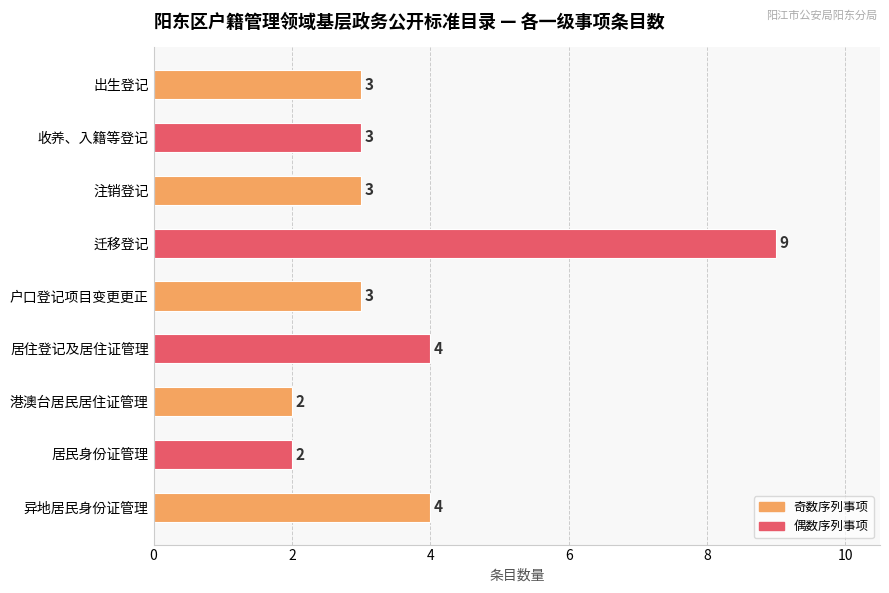

Which label corresponds to the largest value in the chart?

迁移登记